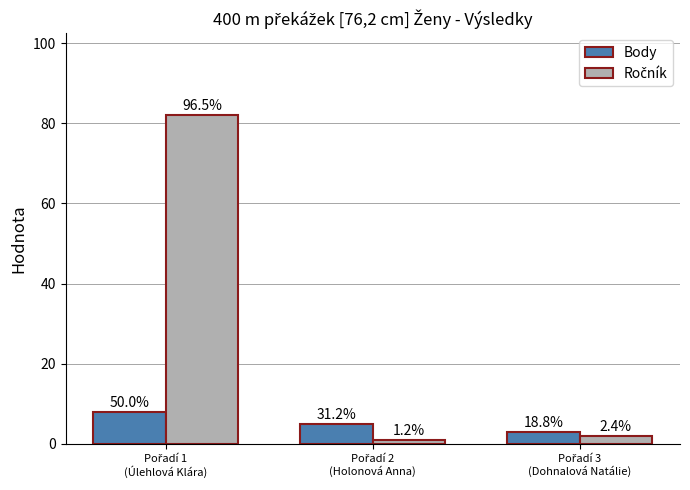

Reading left to right, transcribe all the data shown in this chart.

Body: 8	5	3
Ročník: 82	1	2